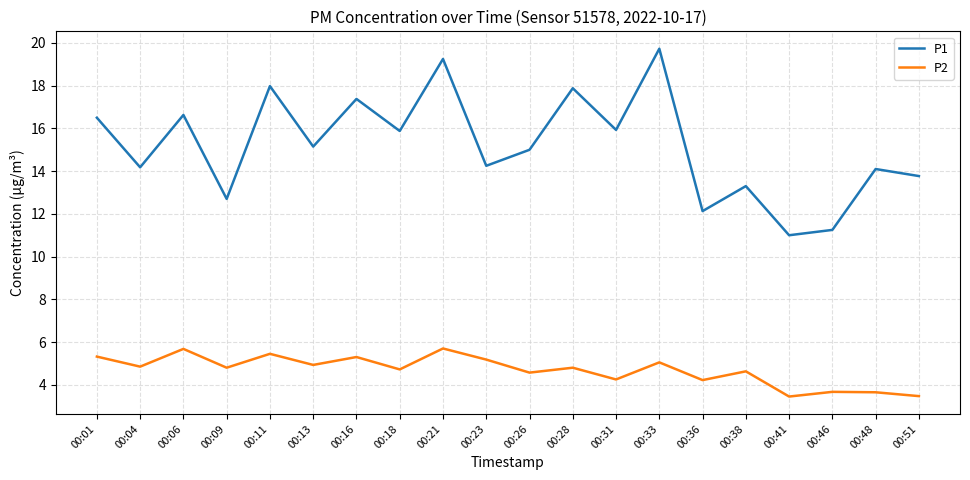

True or false: P2 and P1 intersect in this chart.

False